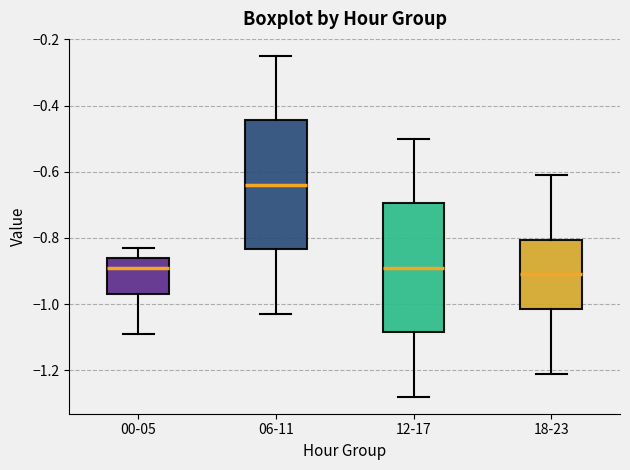

Reading left to right, transcribe this box plot: for each box, give where its median line is, the range the box spans, and where its two whiskers end, as read against the y-axis. The values are not printed on the chart, so give them approximately, as read against the axis.

00-05: median -0.88, box -0.96 to -0.86, whiskers -1.08 to -0.82
06-11: median -0.64, box -0.84 to -0.44, whiskers -1.02 to -0.24
12-17: median -0.88, box -1.08 to -0.70, whiskers -1.28 to -0.50
18-23: median -0.90, box -1.02 to -0.80, whiskers -1.20 to -0.60